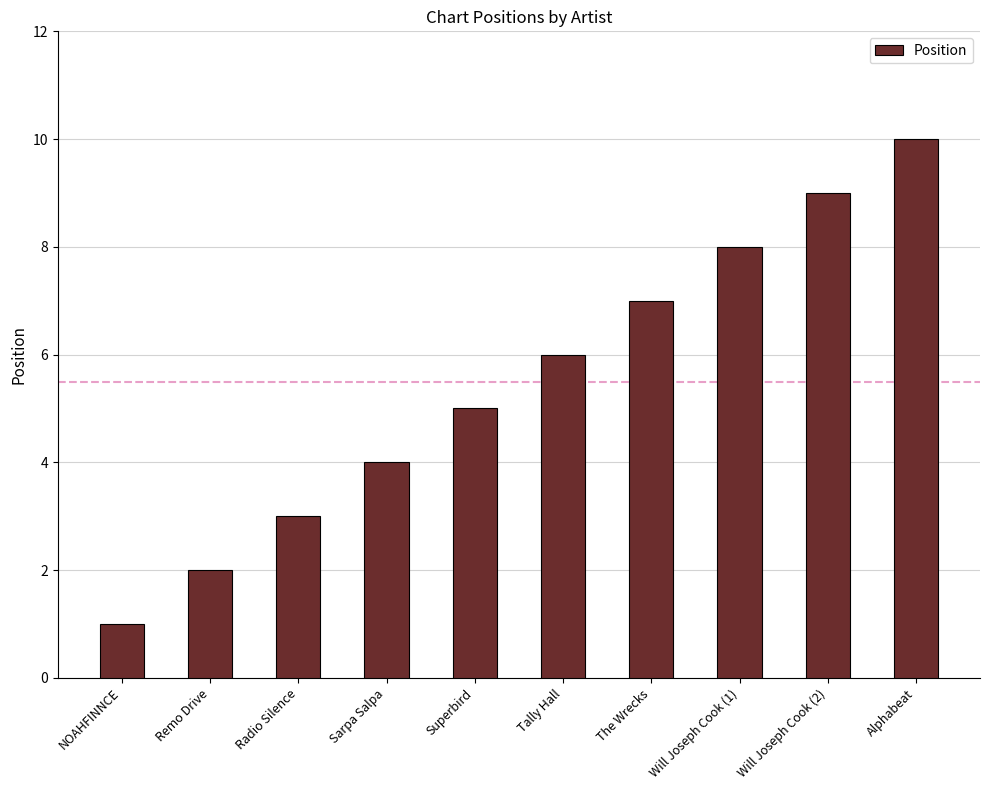

Which category has the highest value across all series?

Alphabeat